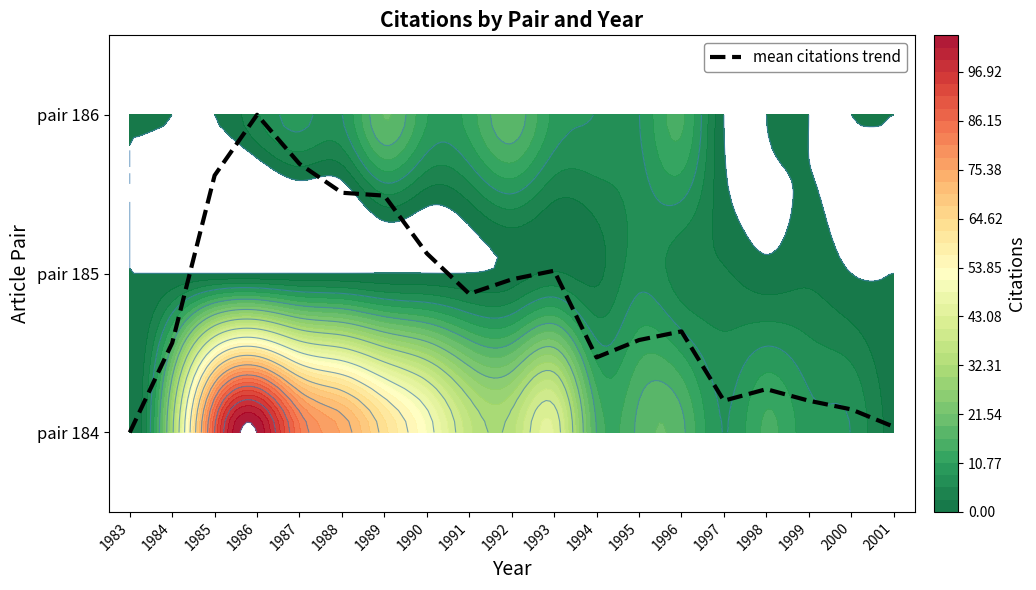

How many data points does each series have?

19